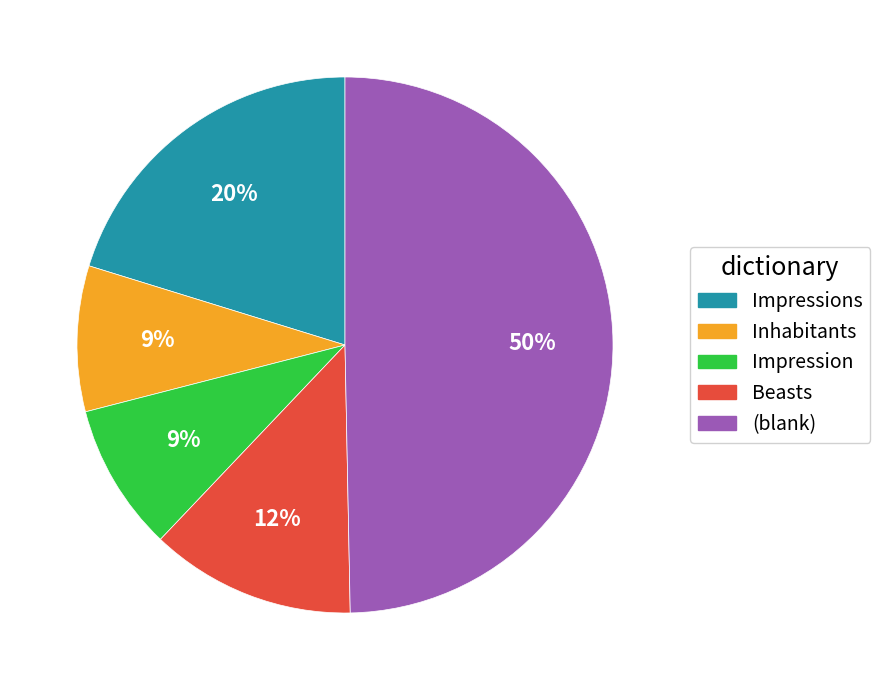

To the nearest percent, what is the difference between the largest and smallest slice percentages?

41%